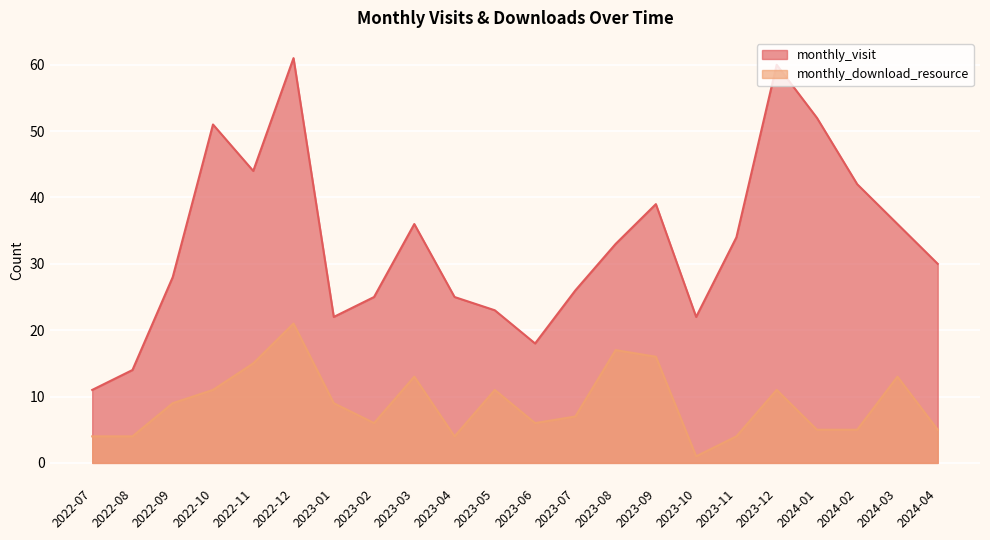

Is the value of monthly_visit at 2022-09 greater than the value of monthly_download_resource at 2024-04?

Yes